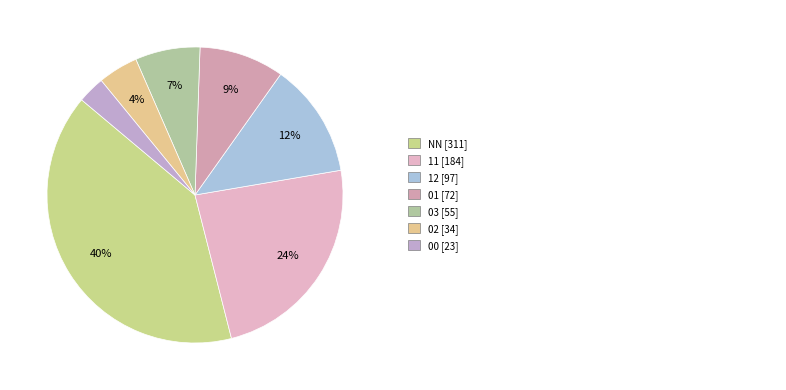

How many slices are in this pie chart?

7